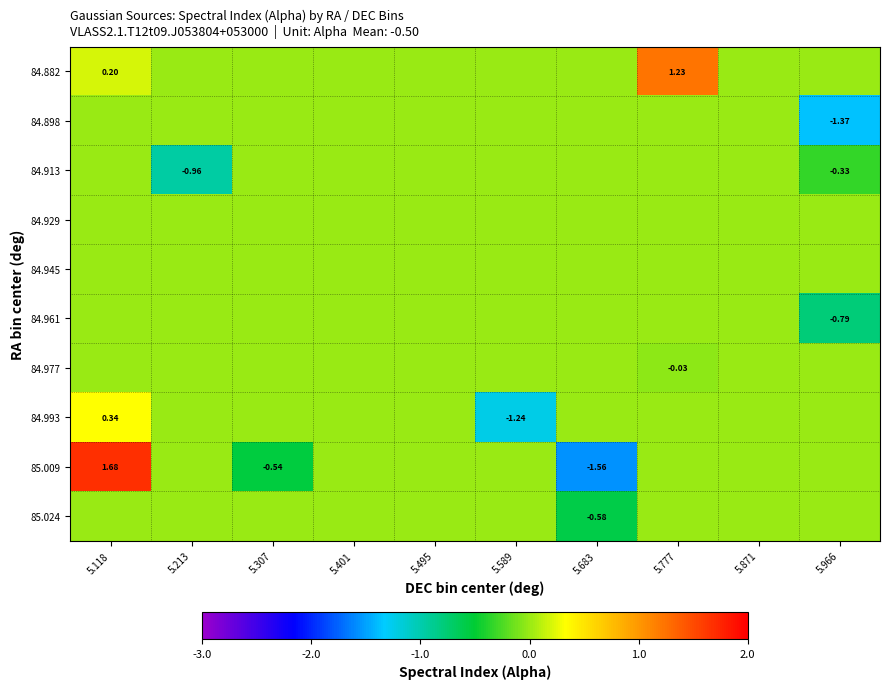

What is the smallest value displayed?

-1.6